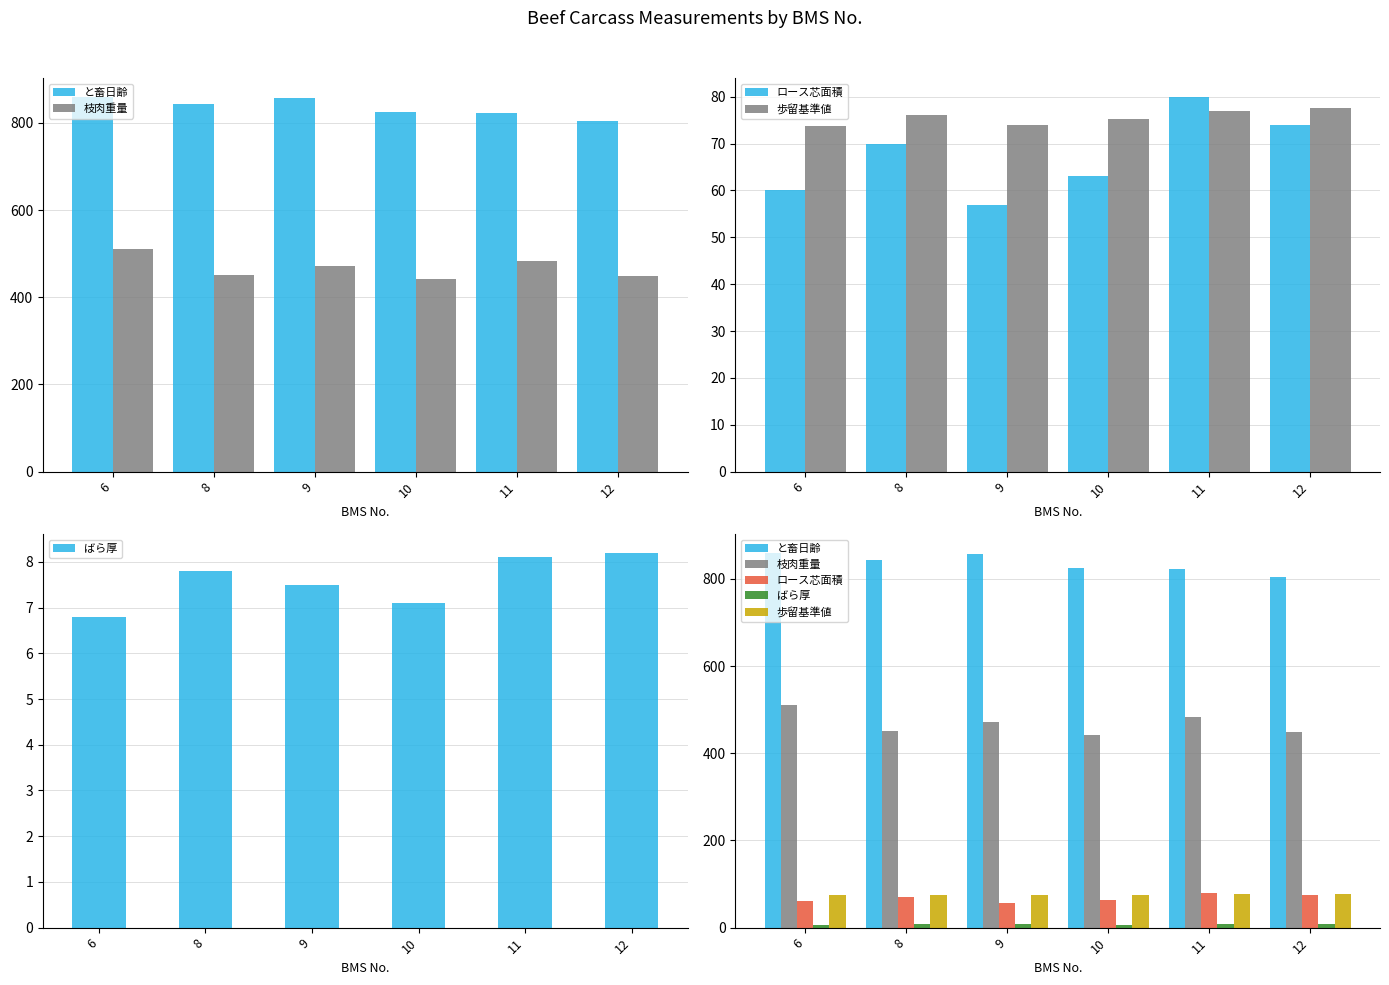

Reading right to left, what are all the values shown in this chart?

と畜日齢: 12=804.0	11=822.0	10=826.0	9=858.0	8=844.0	6=860.0
枝肉重量: 12=449.0	11=482.5	10=441.8	9=471.8	8=452.2	6=511.8
ロース芯面積: 12=74.0	11=80.0	10=63.0	9=57.0	8=70.0	6=60.0
歩留基準値: 12=77.6	11=76.9	10=75.3	9=74.0	8=76.0	6=73.8
ばら厚: 12=8.2	11=8.1	10=7.1	9=7.5	8=7.8	6=6.8